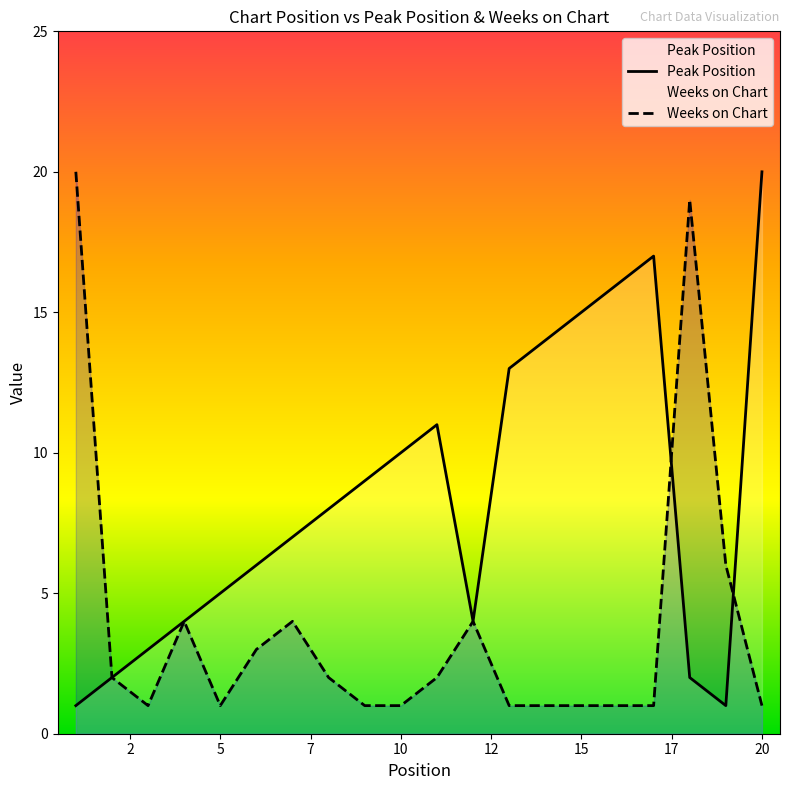

How many data points in Peak Position are less than 8?

10